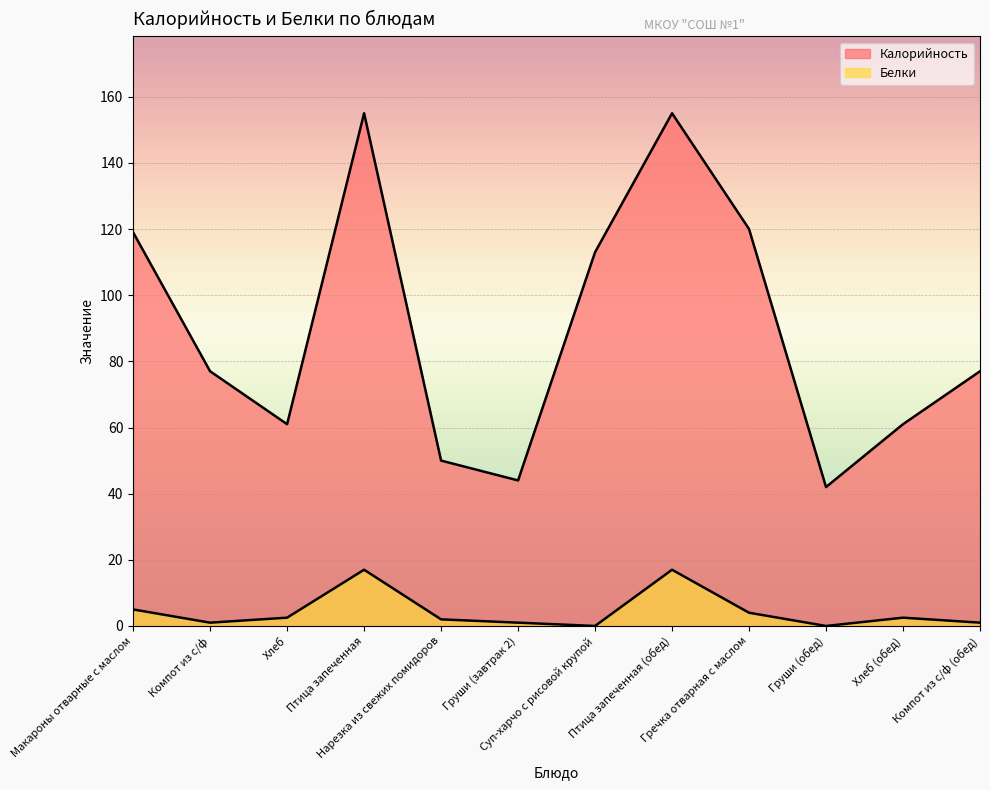

Between Птица запеченная (обед) and Хлеб (обед), which series saw the biggest shift?

Калорийность